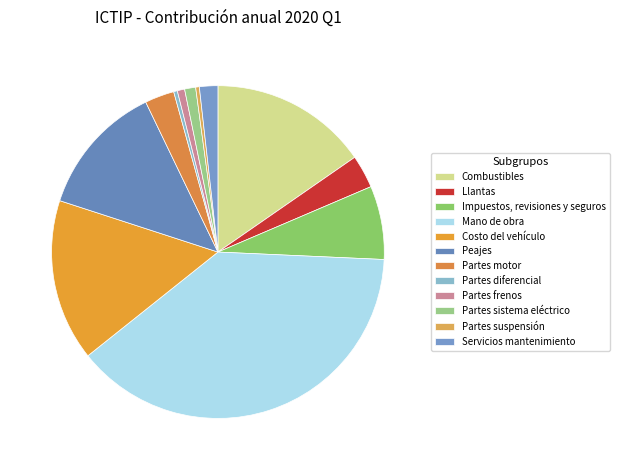

Count the number of slices in the pie.

12